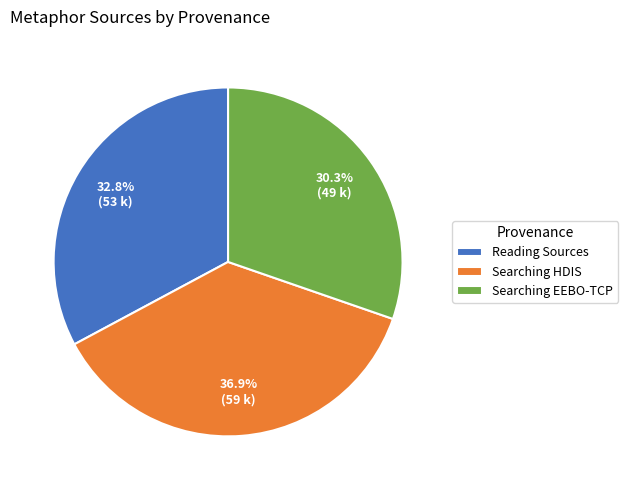

Between Searching EEBO-TCP and Reading Sources, which is larger?

Reading Sources